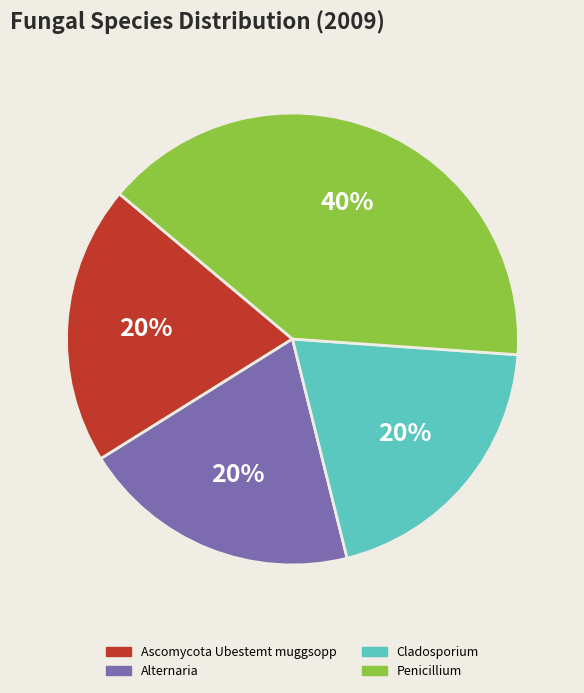

What percentage is the Ascomycota Ubestemt muggsopp slice, to the nearest percent?

20%